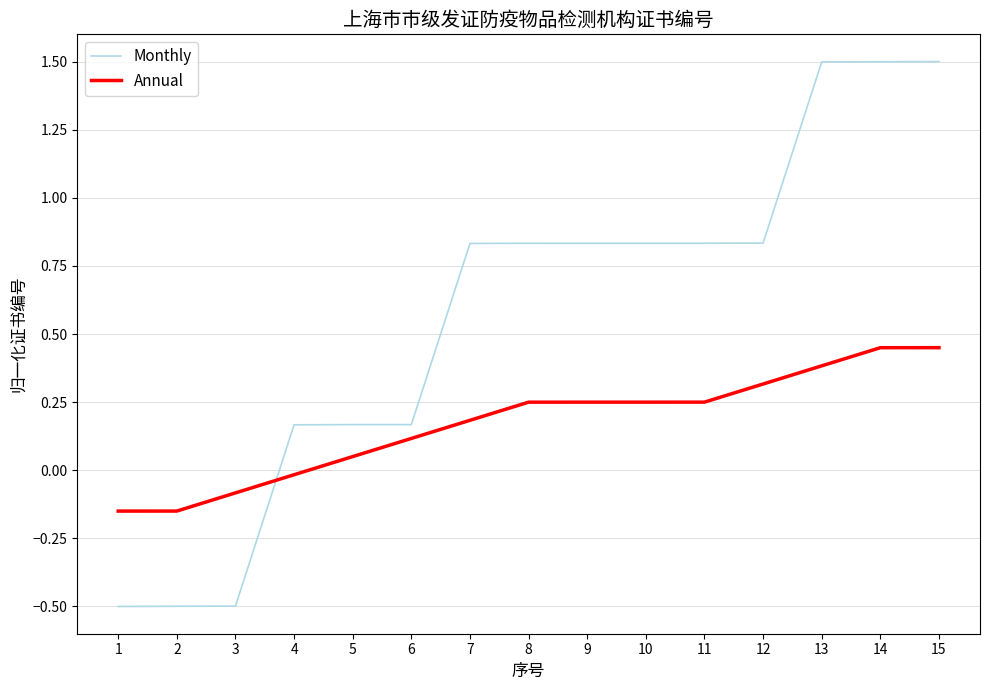

What is the minimum value for Monthly?

-0.5